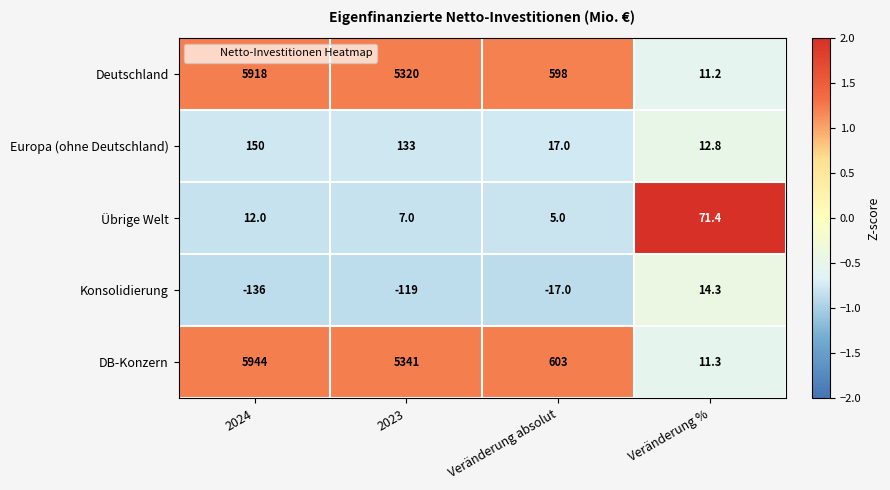

At which category does the chart reach its minimum across all series?

2024